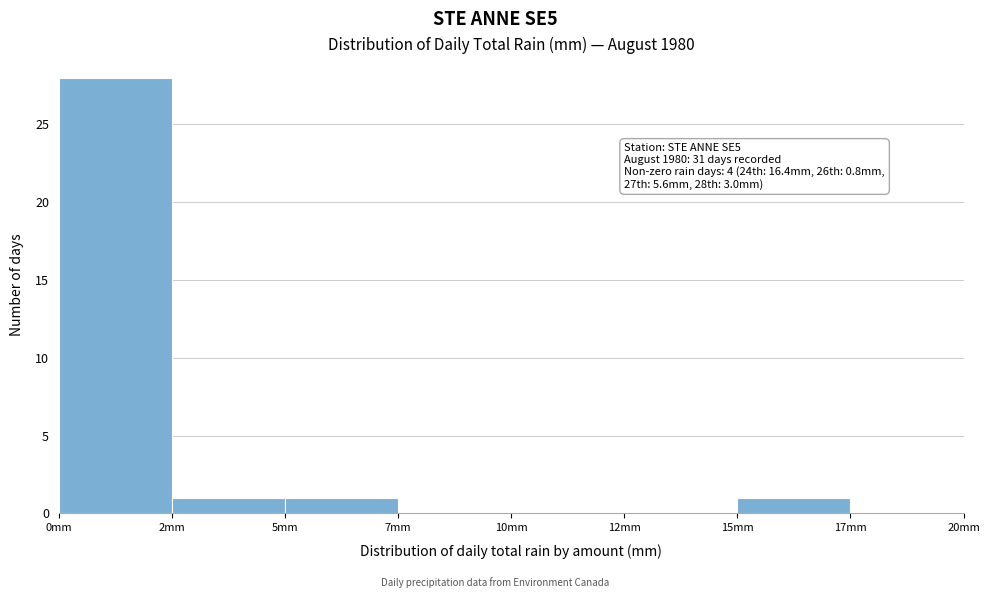

Reading left to right, list all the values displayed in this chart.

0mm=28	2mm=1	5mm=1	7mm=0	10mm=0	12mm=0	15mm=1	17mm=0